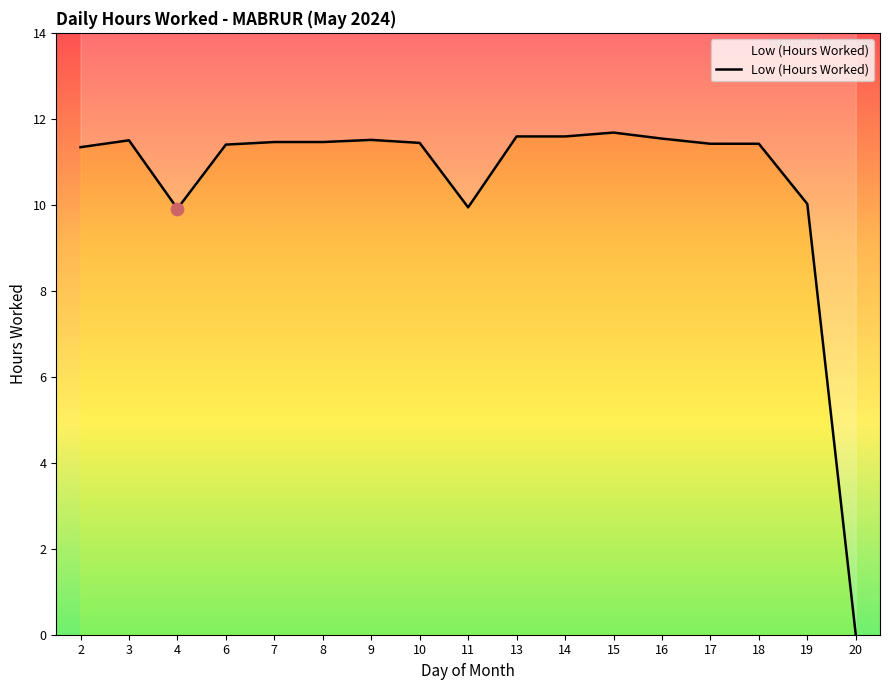

What is the change in value from 6 to 16?

+0.1